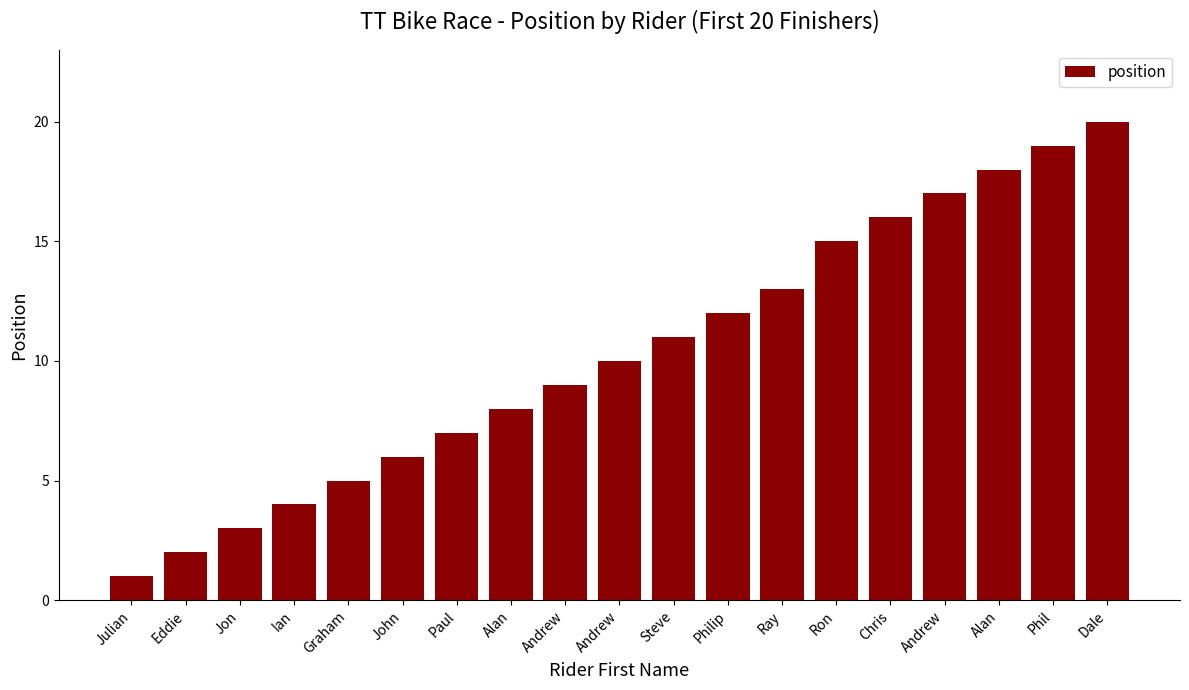

What is the difference between the values at Andrew and Dale?

3